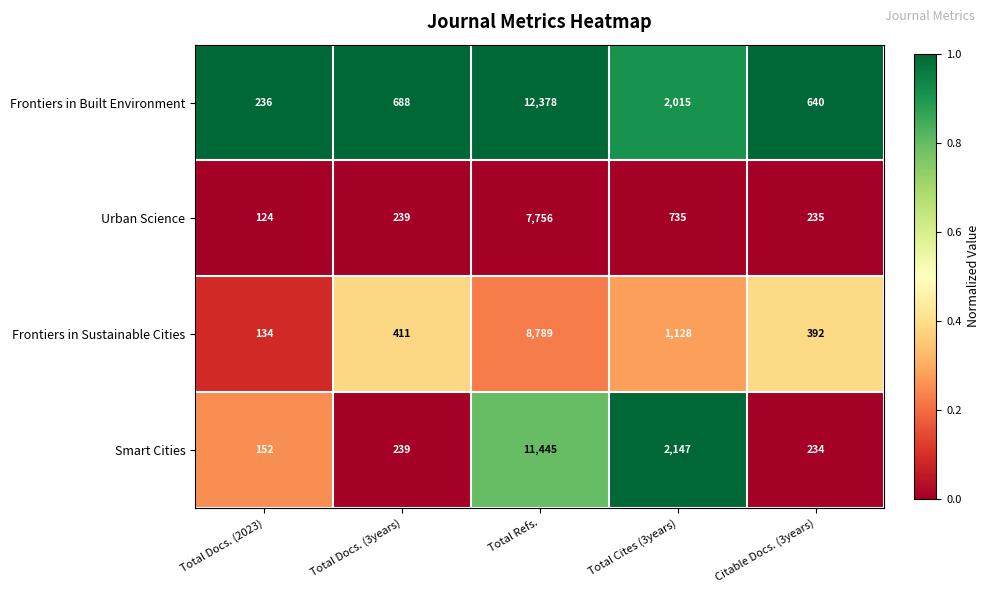

List the series in order of their peak value, highest first.

Frontiers in Built Environment, Smart Cities, Frontiers in Sustainable Cities, Urban Science